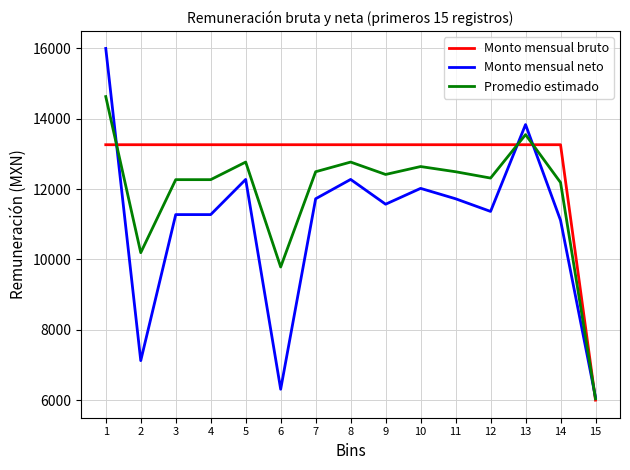

What is the greatest value displayed?

16000.0